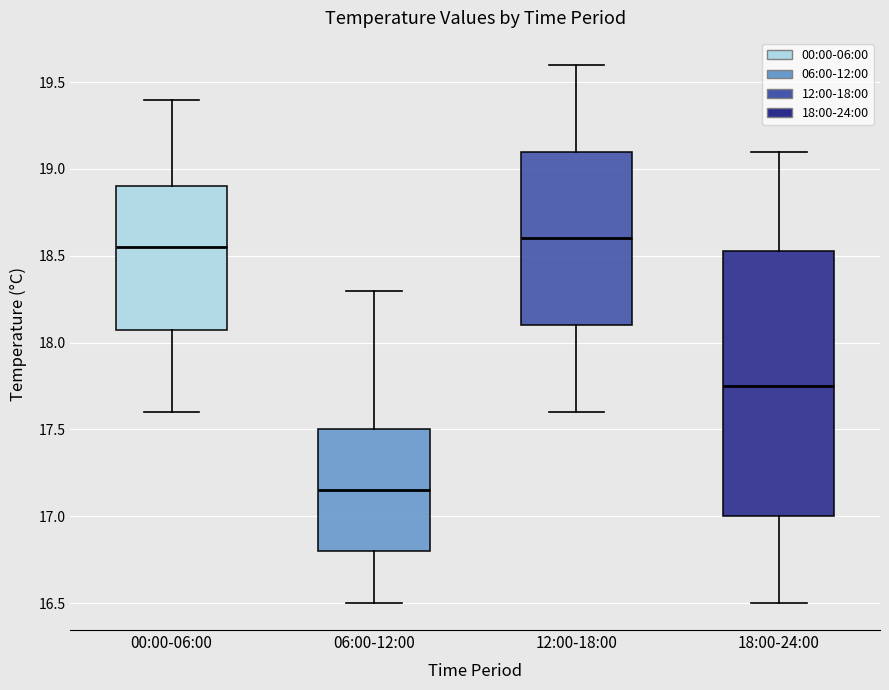

Where is the lower edge of the box for 18:00-24:00 on the y-axis? The values are not printed on the chart, so give them approximately, as read against the axis.

17.00